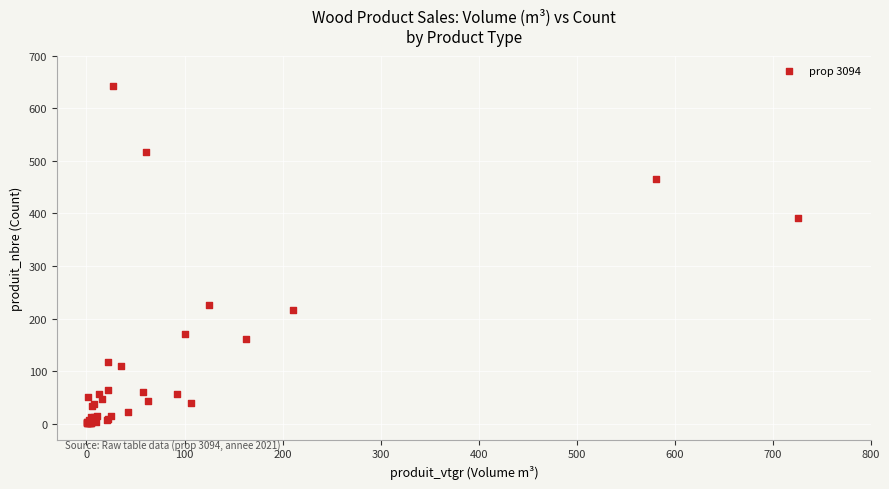

What Y value in the scatter plot is closest to 322?

392